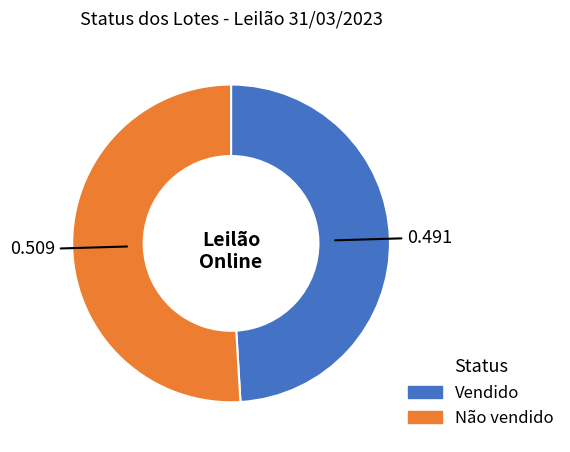

What is the smallest slice in the pie chart?

Vendido